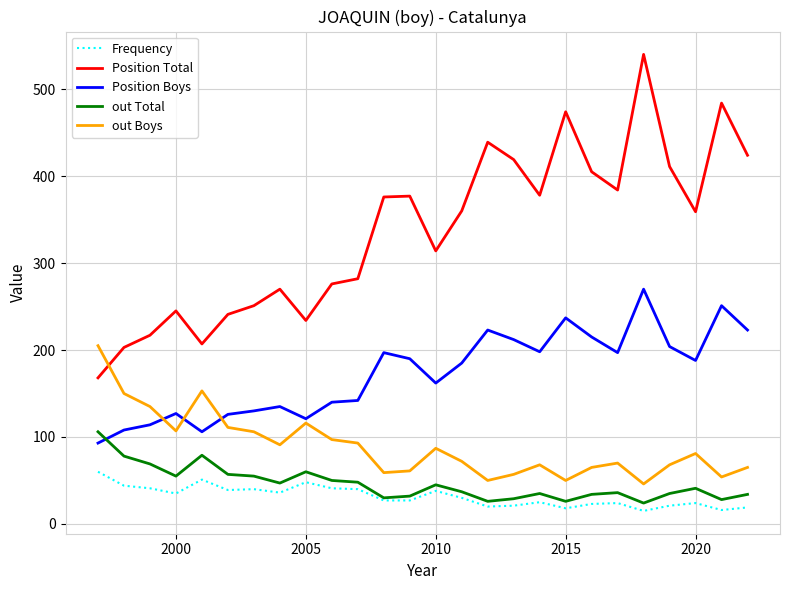

Rank the series by their maximum value, from lowest to highest.

Frequency, out Total, out Boys, Position Boys, Position Total